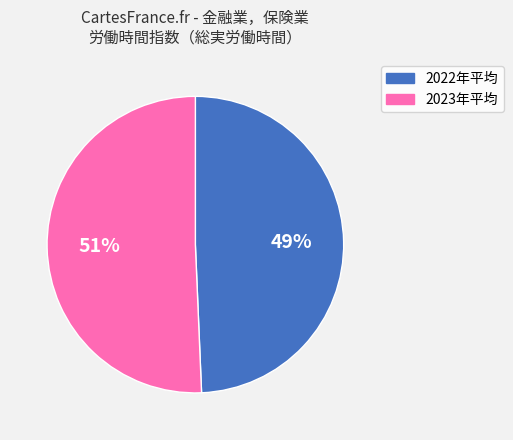

To the nearest percent, what is the average slice percentage?

50%